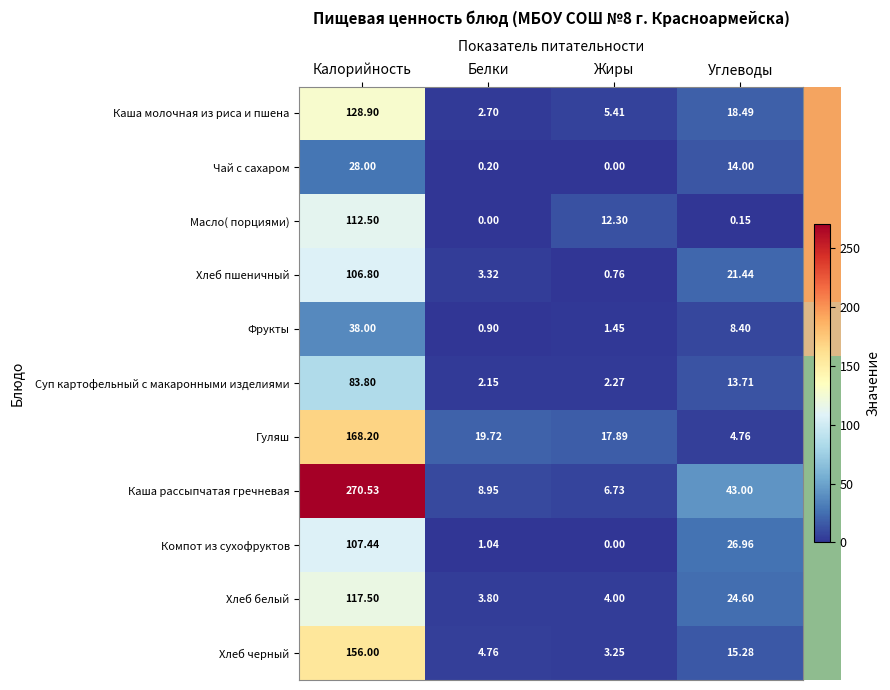

Which series has the widest spread of values?

Каша рассыпчатая гречневая